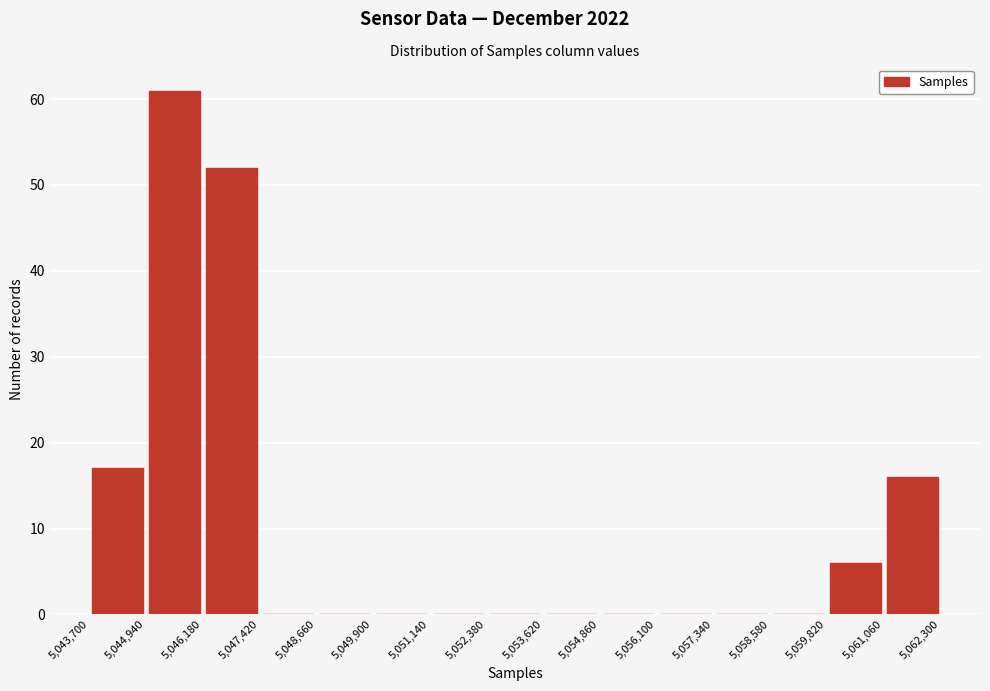

Reading left to right, list every bar in this chart as the range it spans on the x-axis followed by its height. The values are not printed on the chart, so give them approximately, as read against the axis.

5,043,700 to 5,044,940: 17
5,044,940 to 5,046,180: 61
5,046,180 to 5,047,420: 52
5,047,420 to 5,048,660: 0
5,048,660 to 5,049,900: 0
5,049,900 to 5,051,140: 0
5,051,140 to 5,052,380: 0
5,052,380 to 5,053,620: 0
5,053,620 to 5,054,860: 0
5,054,860 to 5,056,100: 0
5,056,100 to 5,057,340: 0
5,057,340 to 5,058,580: 0
5,058,580 to 5,059,820: 0
5,059,820 to 5,061,060: 6
5,061,060 to 5,062,300: 16